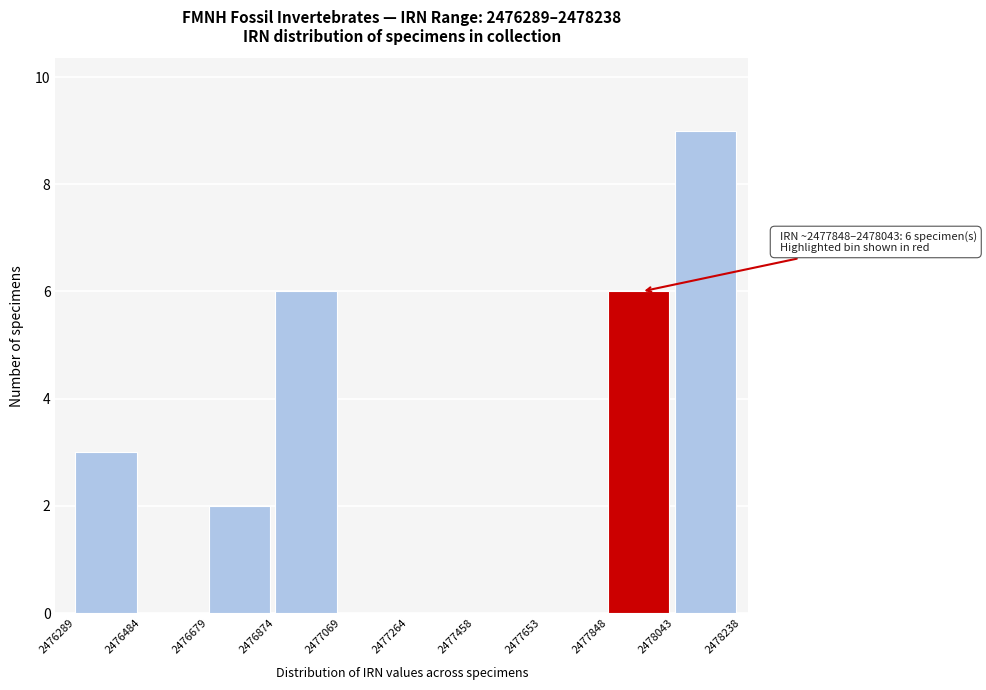

Over which range of the x-axis is the bar tallest?

2478043 to 2478238